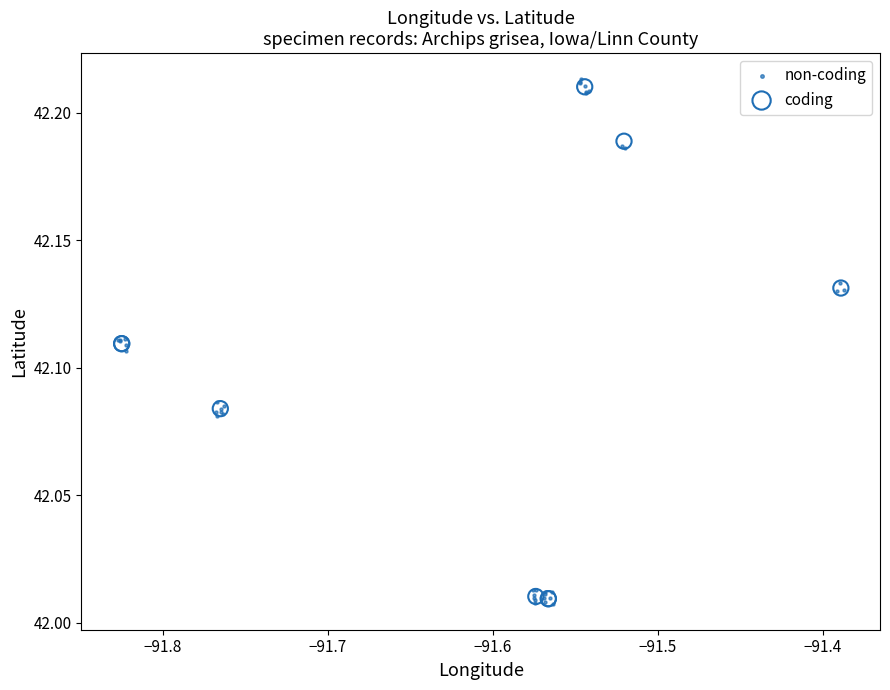

Which series has the widest spread of Y values?

non-coding